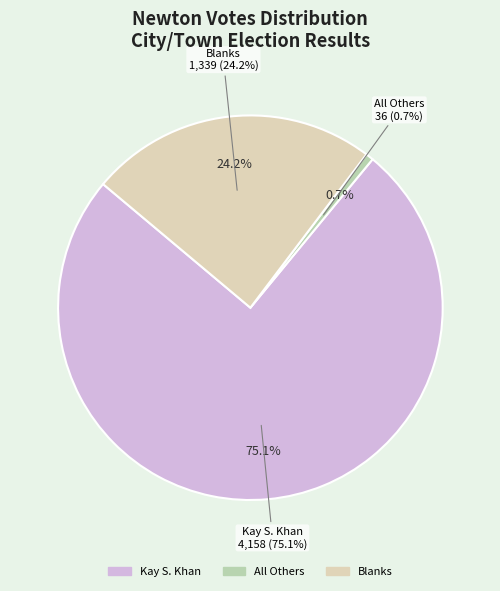

To the nearest percent, what is the average slice percentage?

33%